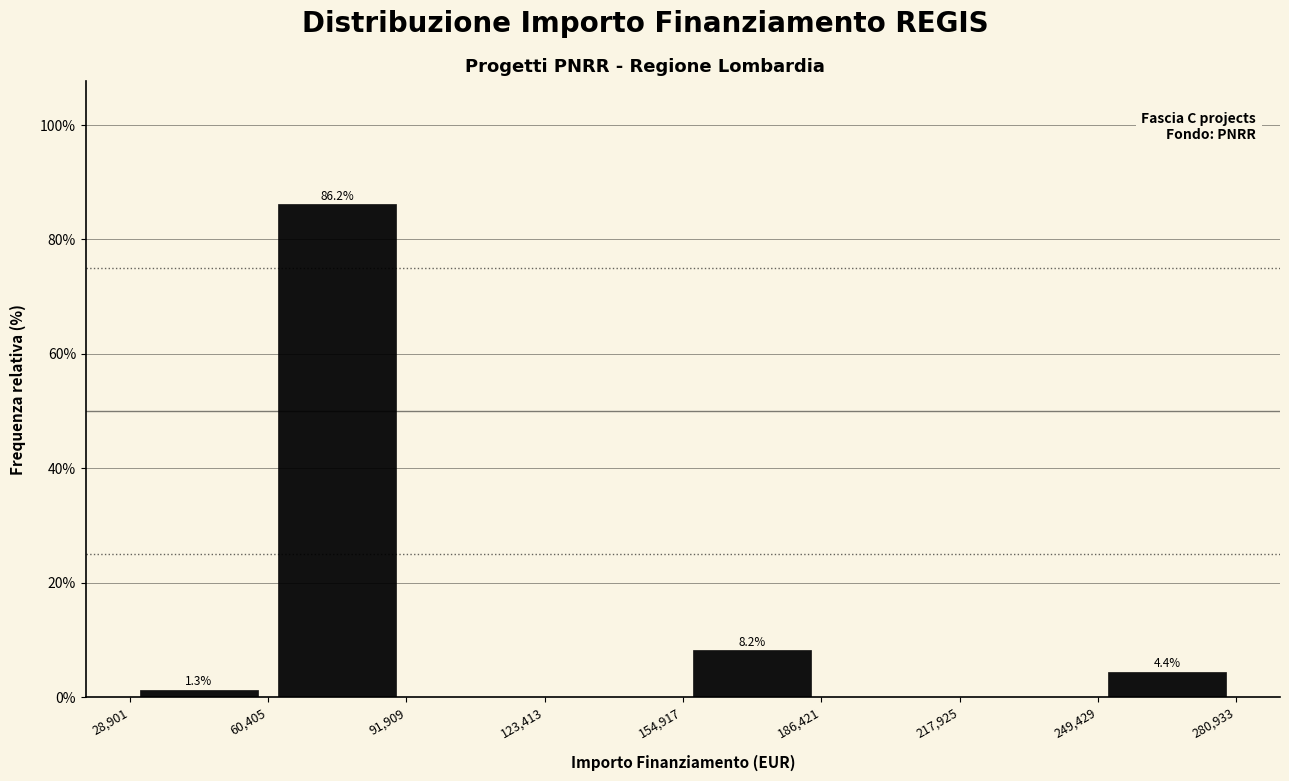

Which range on the x-axis has the tallest bar?

60,405 to 91,909